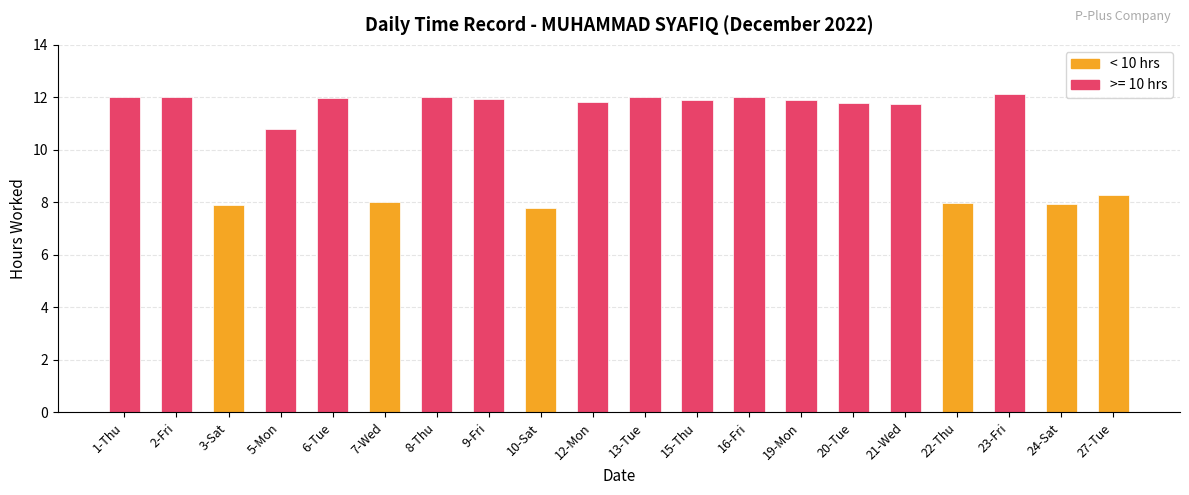

What is the difference between the maximum and minimum values?

4.3